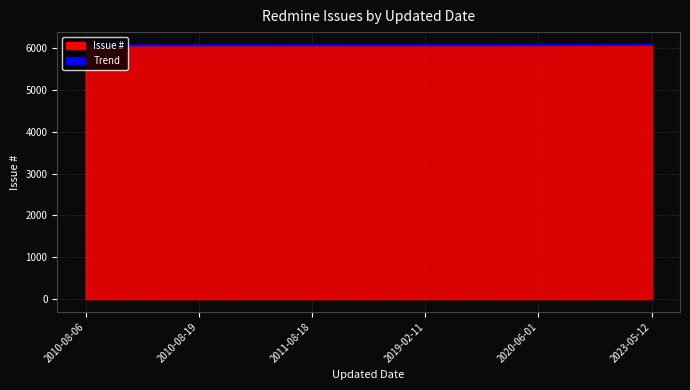

What is the average value?

6070